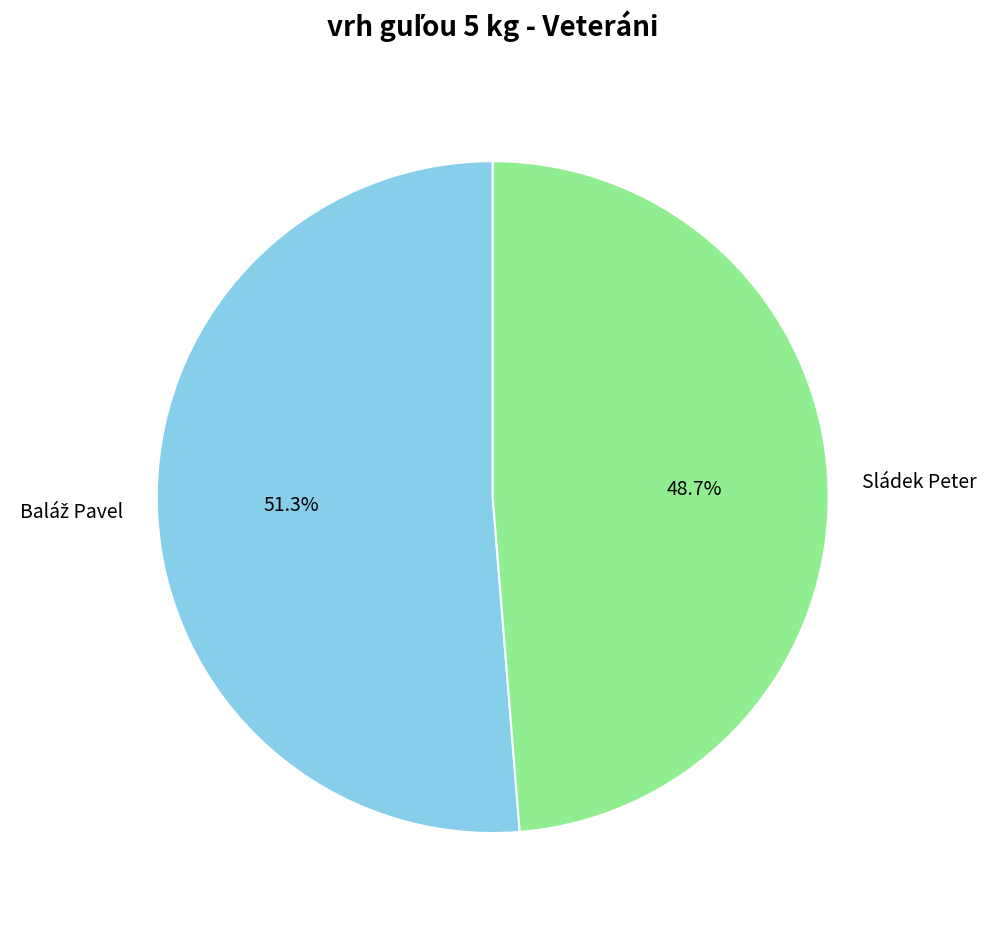

To the nearest percent, what is the difference between the largest and smallest slice percentages?

3%